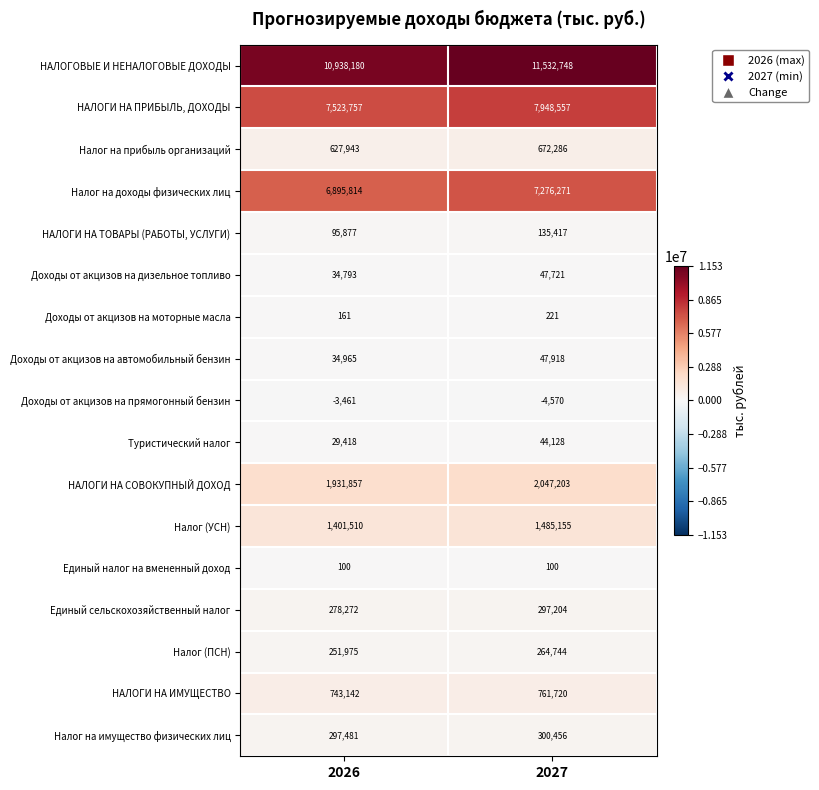

Read the НАЛОГИ НА ИМУЩЕСТВО value at 2026, to the nearest 10.

743140